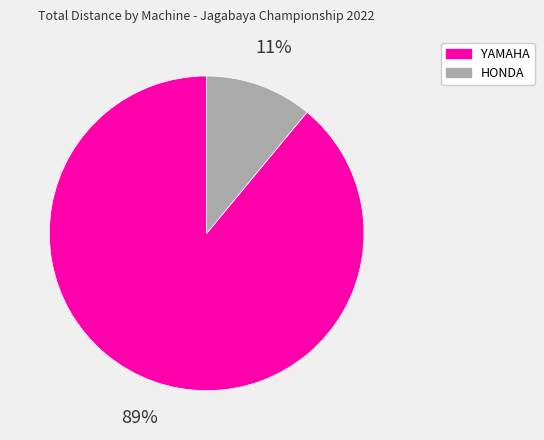

To the nearest percent, what is the average slice percentage?

50%